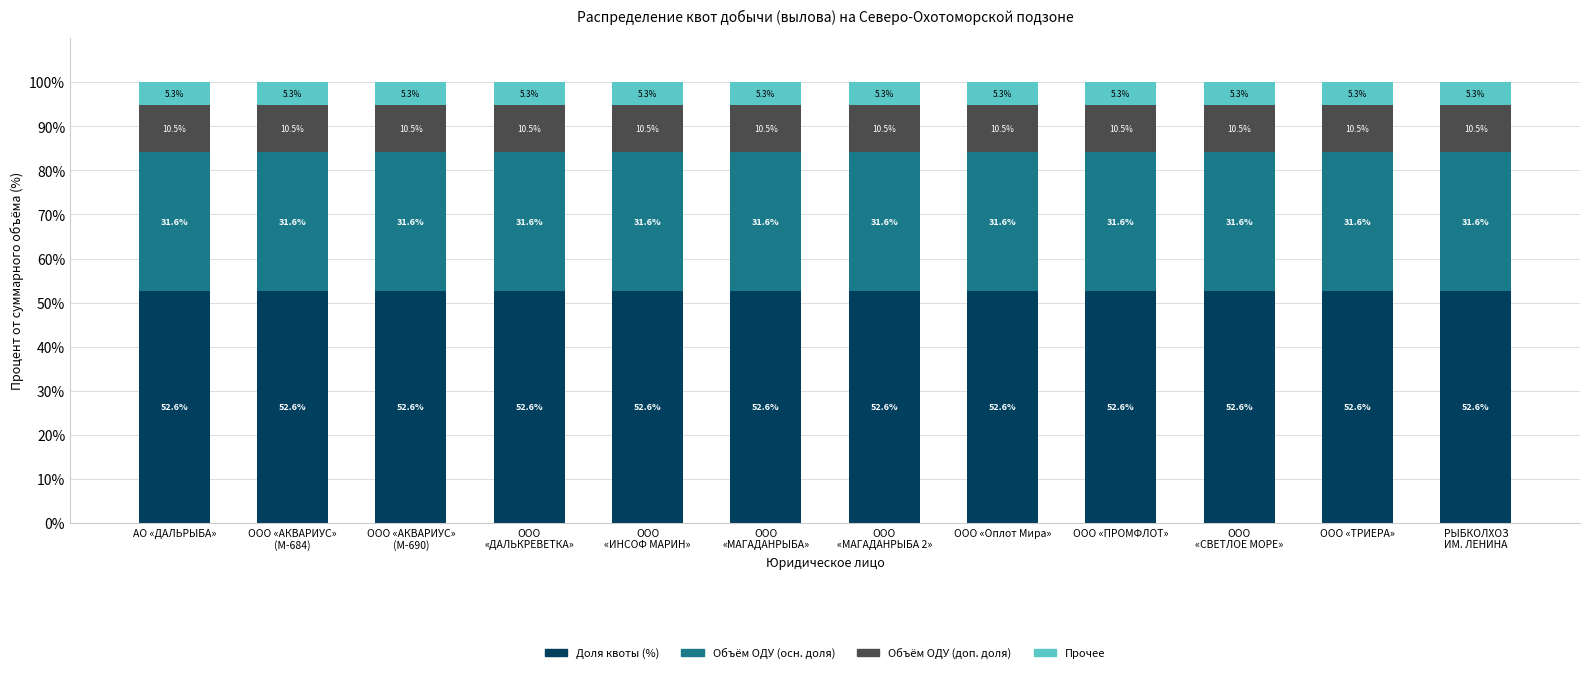

What is the highest value of the Доля квоты (%) series?

52.6